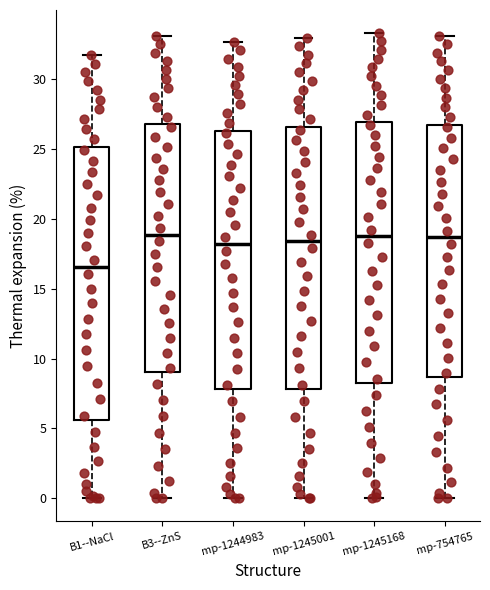

Which box is the tallest, from its lower edge to its upper edge?

B1--NaCl